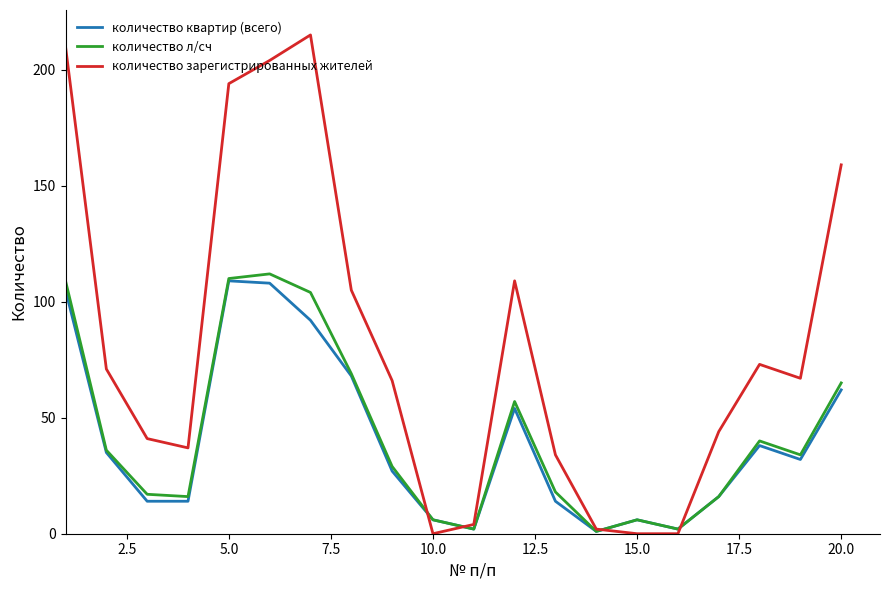

Which series has the largest total across all categories?

количество зарегистрированных жителей